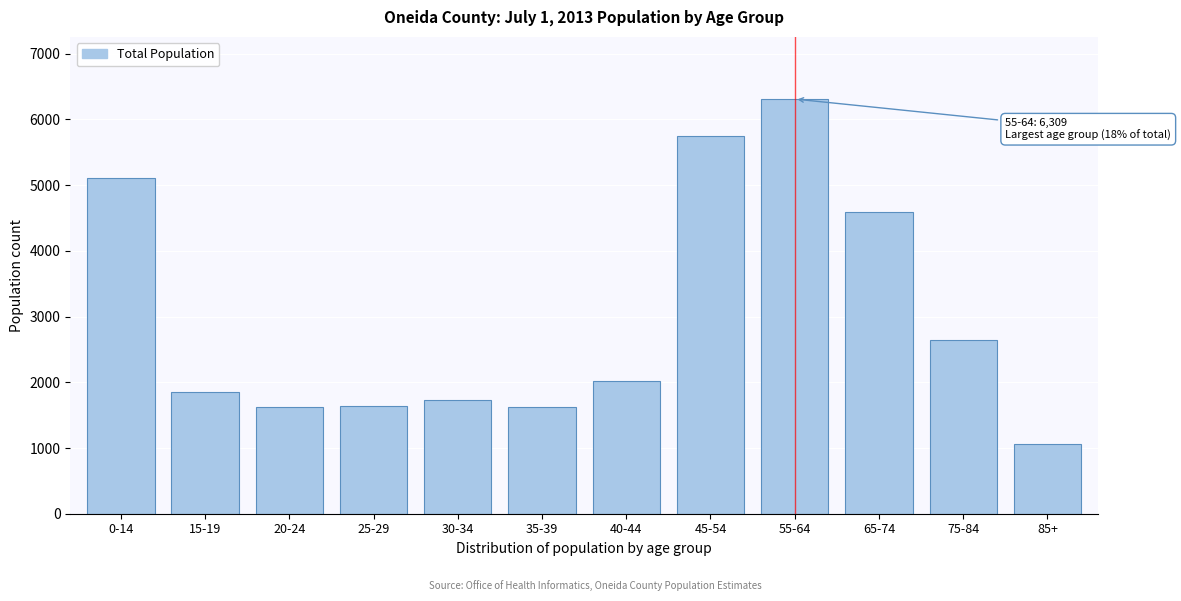

Read the value at 45-54.

5751